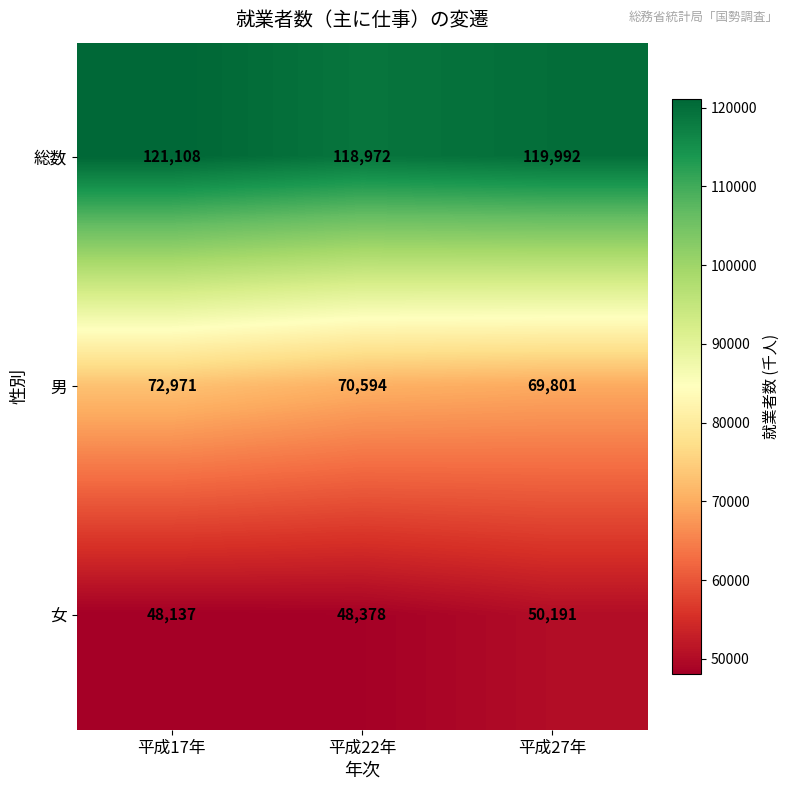

What is the smallest value displayed?

48137